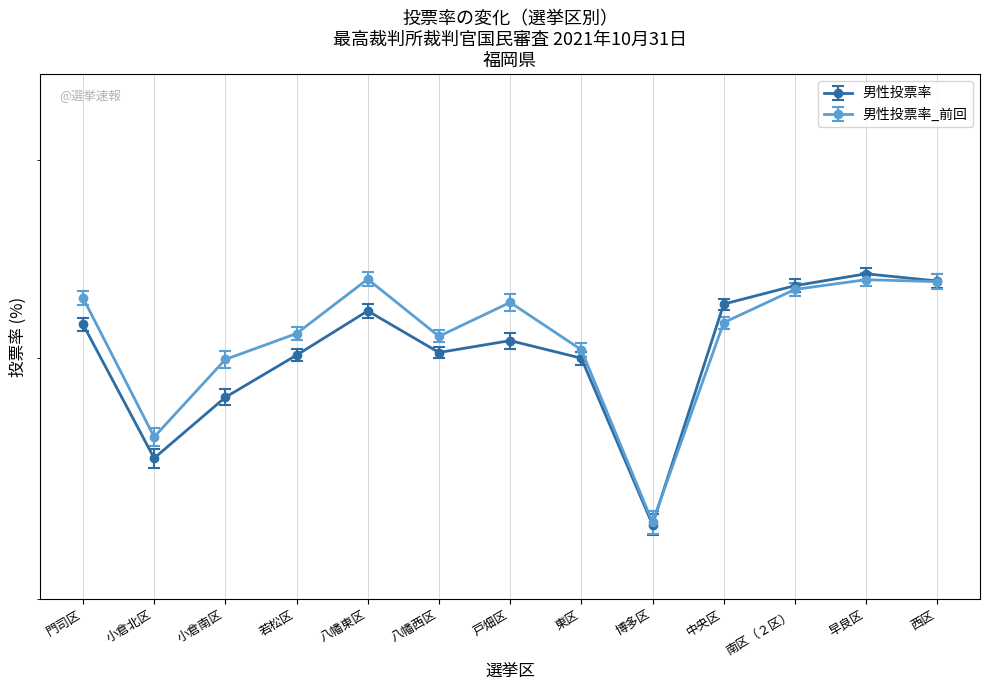

Between 西区 and 小倉南区, which is larger?

西区